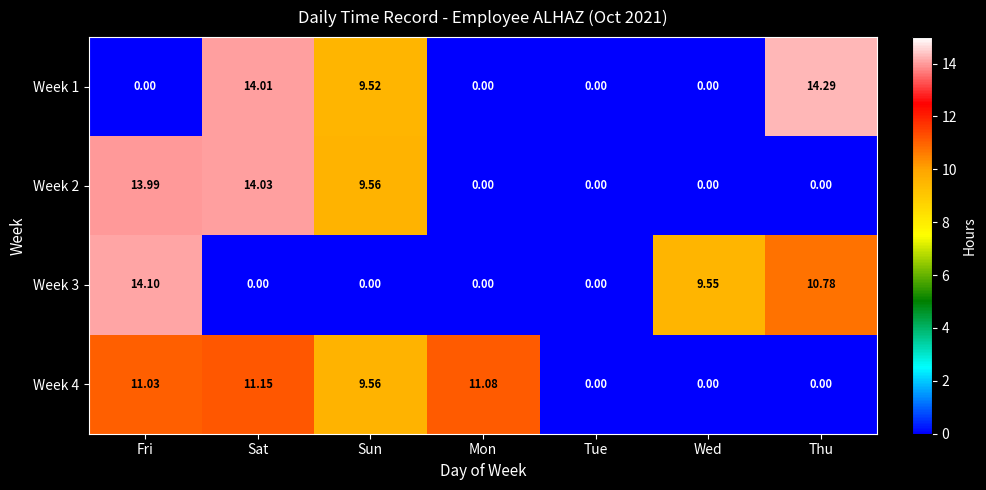

At which category is the sum across all series the highest?

Sat